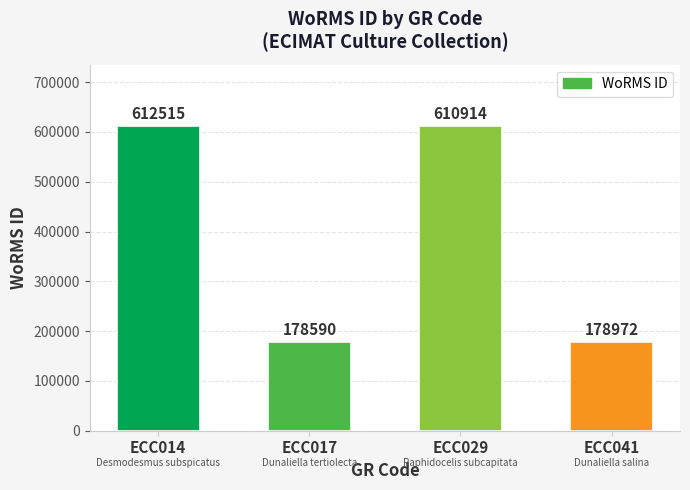

Approximately how many times larger is the value at ECC014 compared to ECC017?

3.4